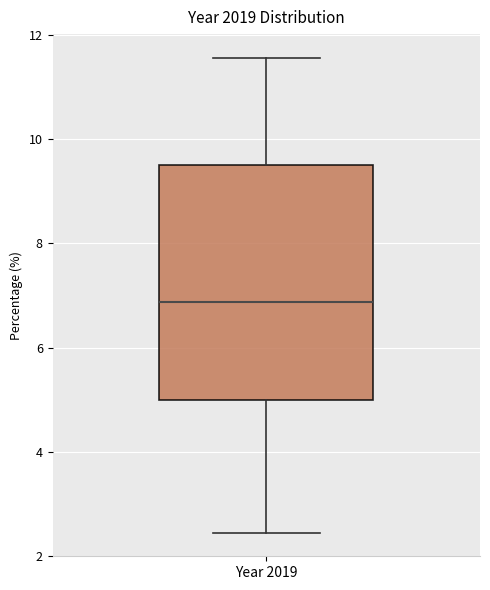

Read this box plot against the y-axis: the position of the median line, the range covered by the box, and the ends of both whiskers. The values are not printed on the chart, so give them approximately, as read against the axis.

median 6.8, box 5.0 to 9.6, whiskers 2.4 to 11.6